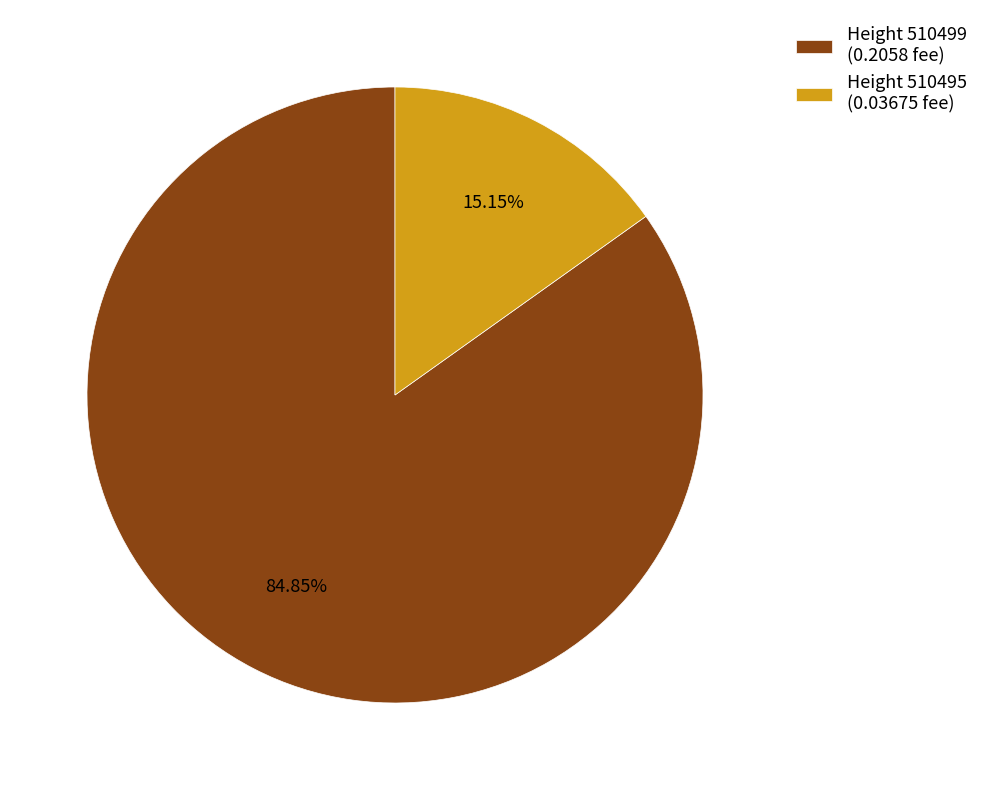

Combined, do Height 510499 (0.2058 fee) and Height 510495 (0.03675 fee) account for over 50%?

Yes